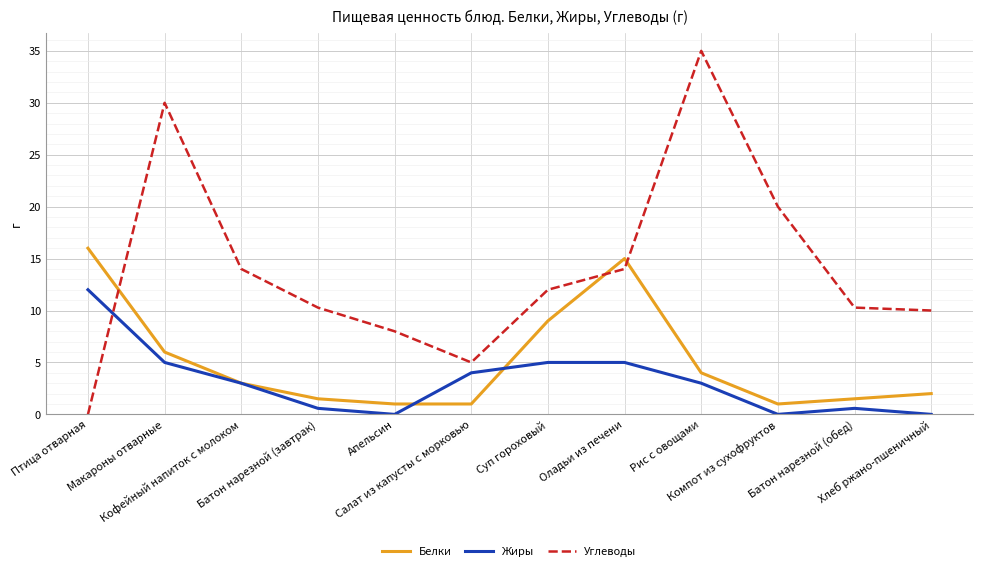

How many categories are shown in the chart?

12